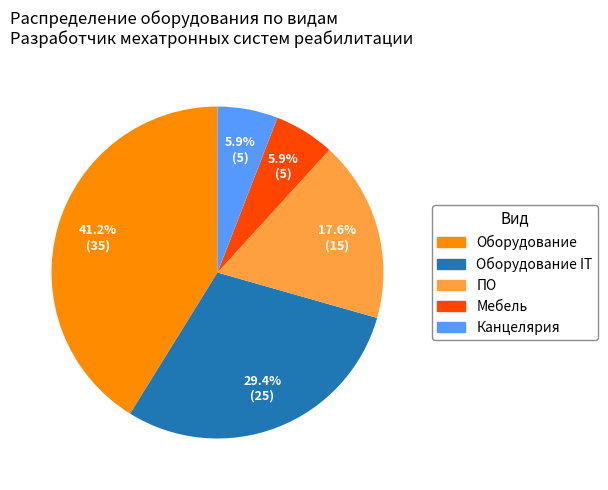

Does any single category account for the majority?

No